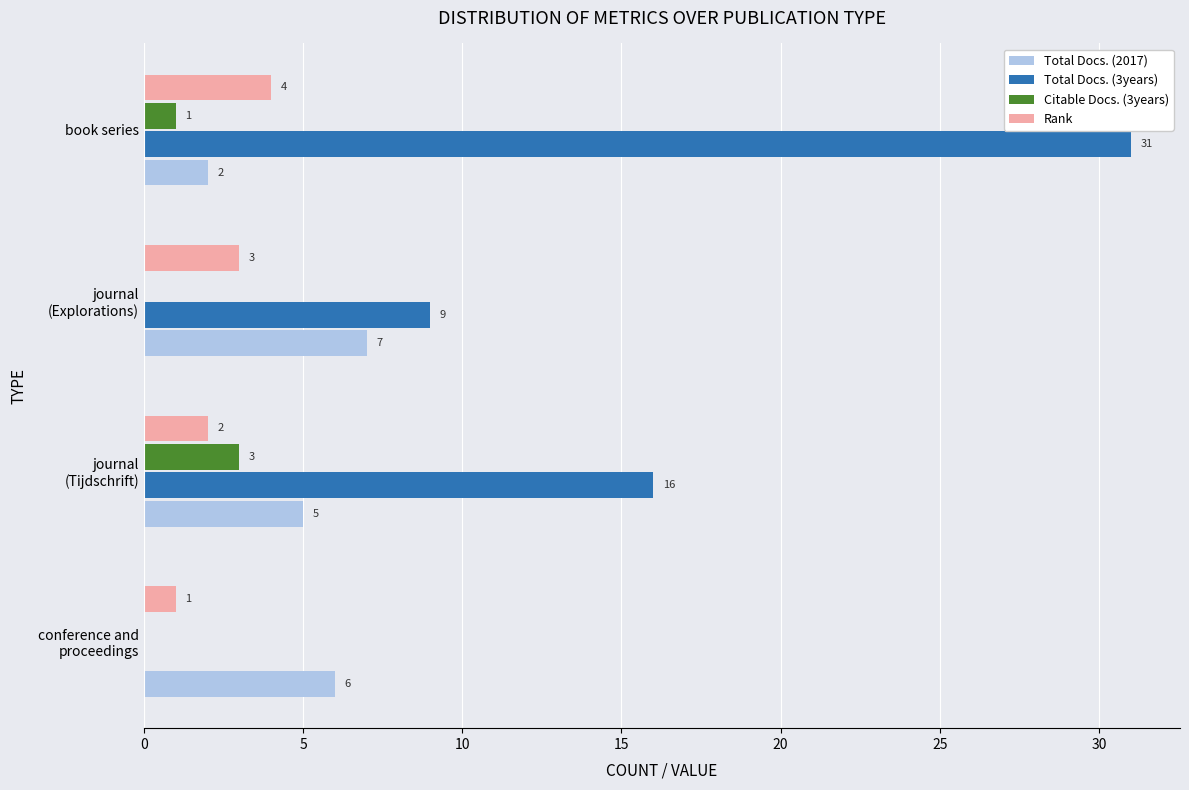

Which category has the highest value in the Total Docs. (3years) series?

book series